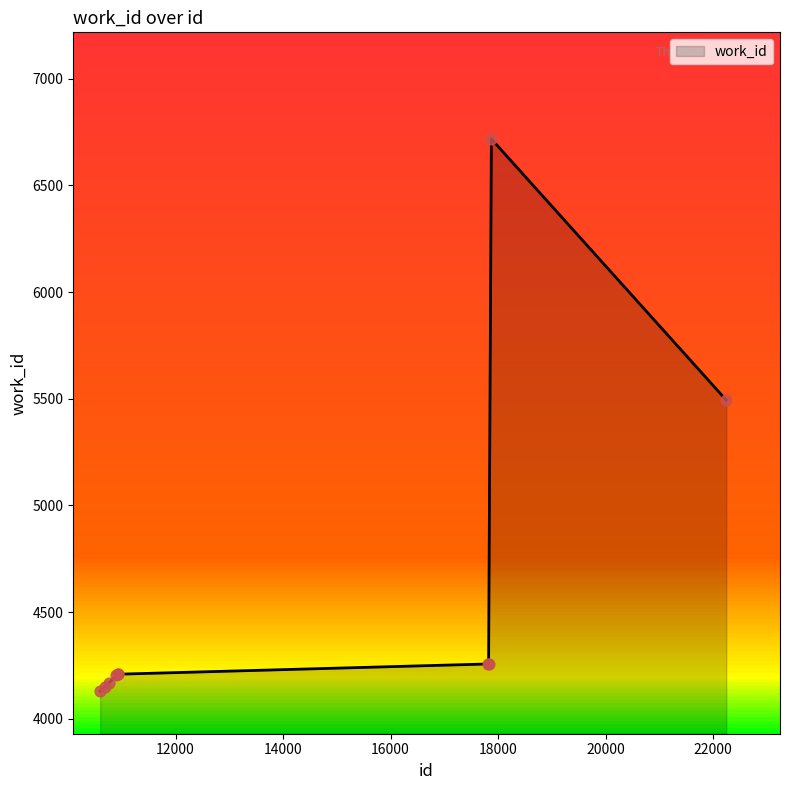

What is the difference between the maximum and minimum values?

2588